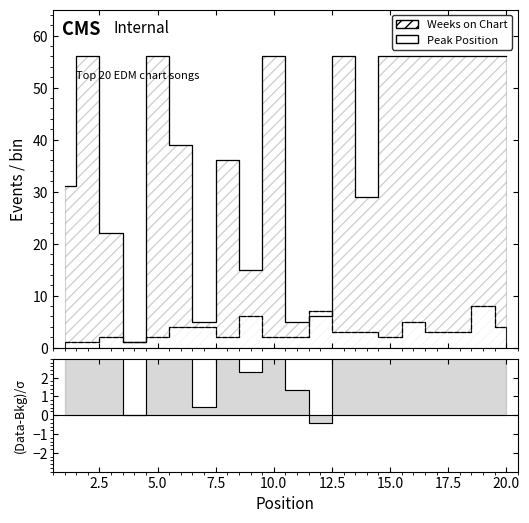

Between which two adjacent categories do Weeks on Chart and Peak Position first intersect?

11 and 12